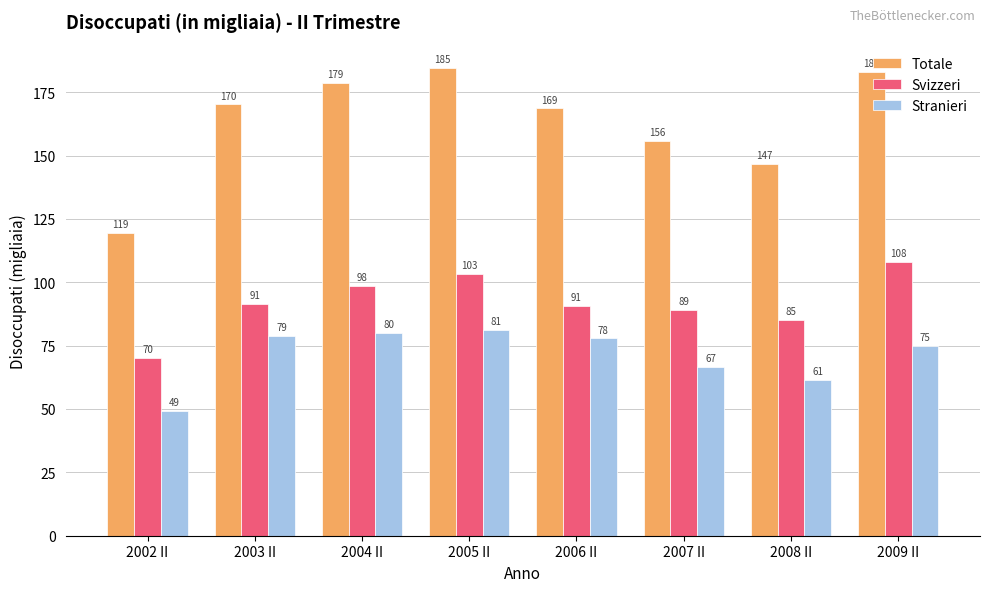

What is the total value across all series at 2006 II?

337.2